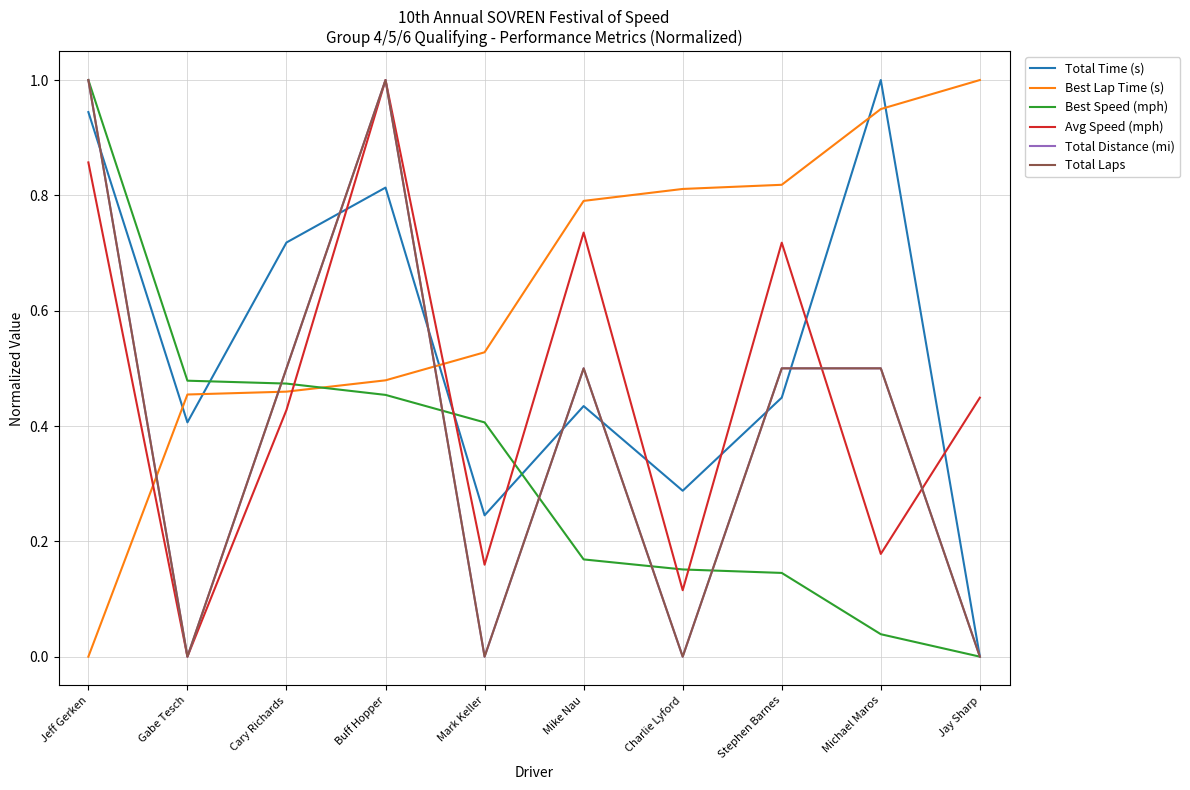

What is the value of the Total Laps point at the 4th from the left?

1.0